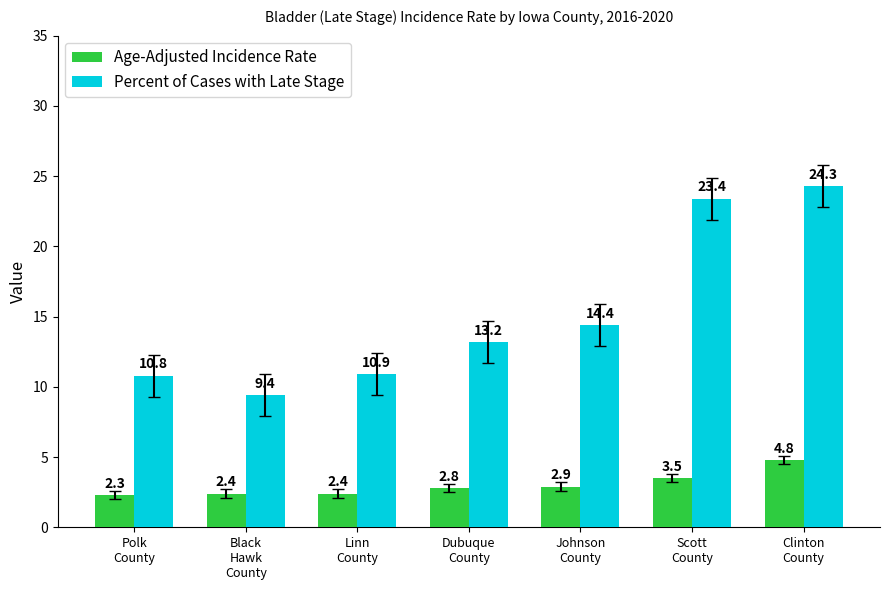

Reading left to right, list all the values displayed in this chart.

Age-Adjusted Incidence Rate: 2.3	2.4	2.4	2.8	2.9	3.5	4.8
Percent of Cases with Late Stage: 10.8	9.4	10.9	13.2	14.4	23.4	24.3